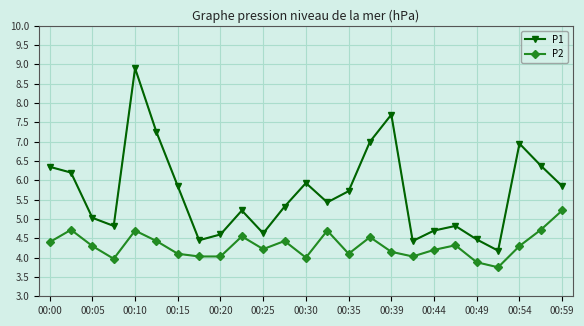

Which series has the widest spread of values?

P1